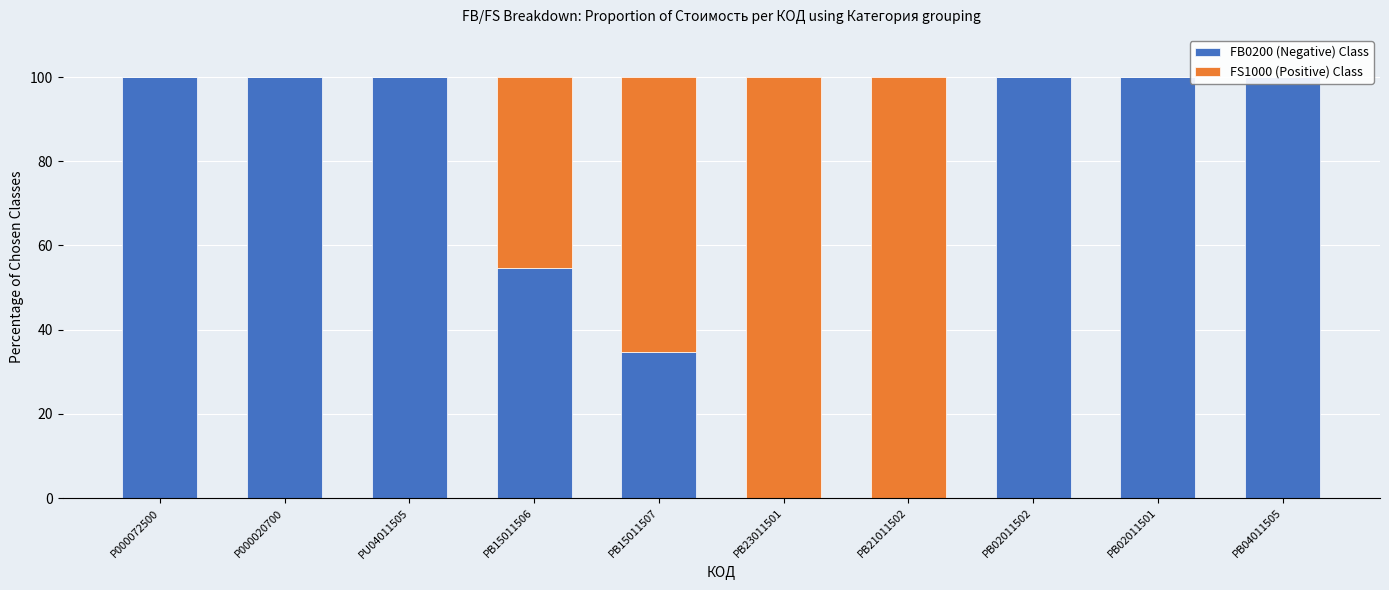

Which series has the largest total across all categories?

FB0200 (Negative) Class